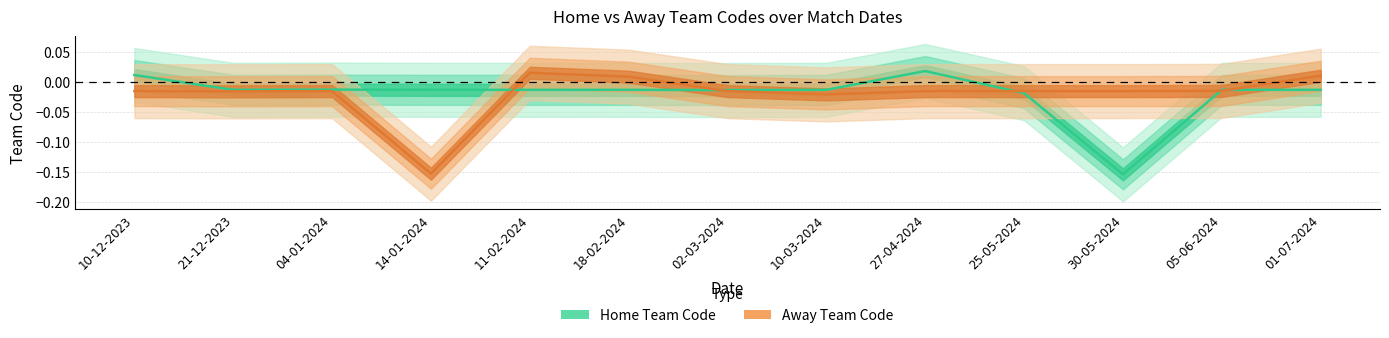

At which label does Away Team Code reach its minimum?

14-01-2024